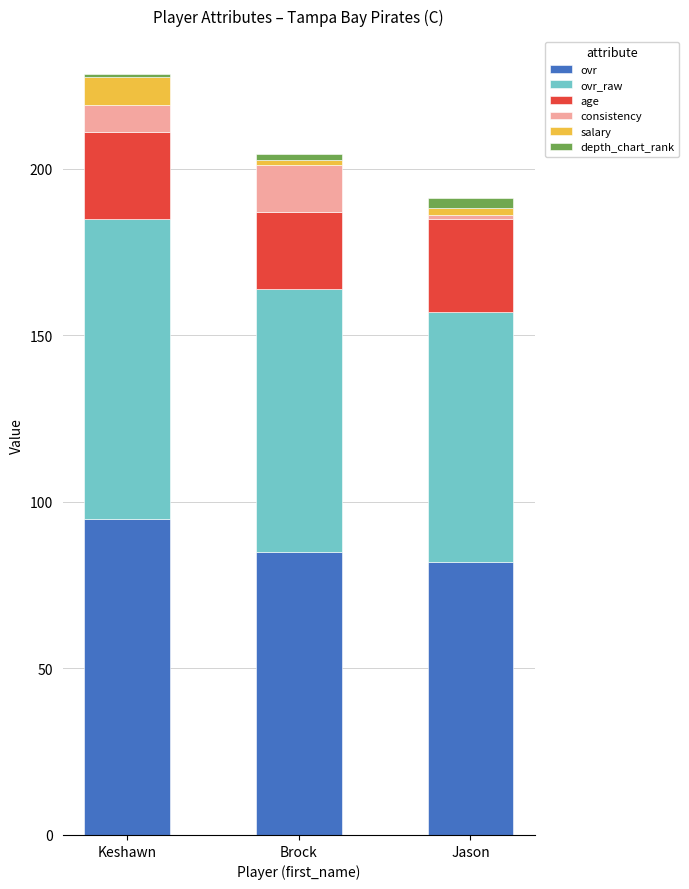

At which label does ovr reach its peak?

Keshawn